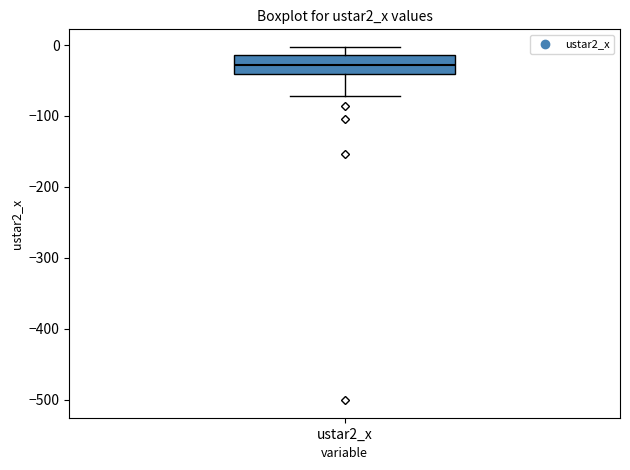

Read this box plot against the y-axis: the position of the median line, the range covered by the box, and the ends of both whiskers. The values are not printed on the chart, so give them approximately, as read against the axis.

median -30, box -40 to -10, whiskers -70 to 0